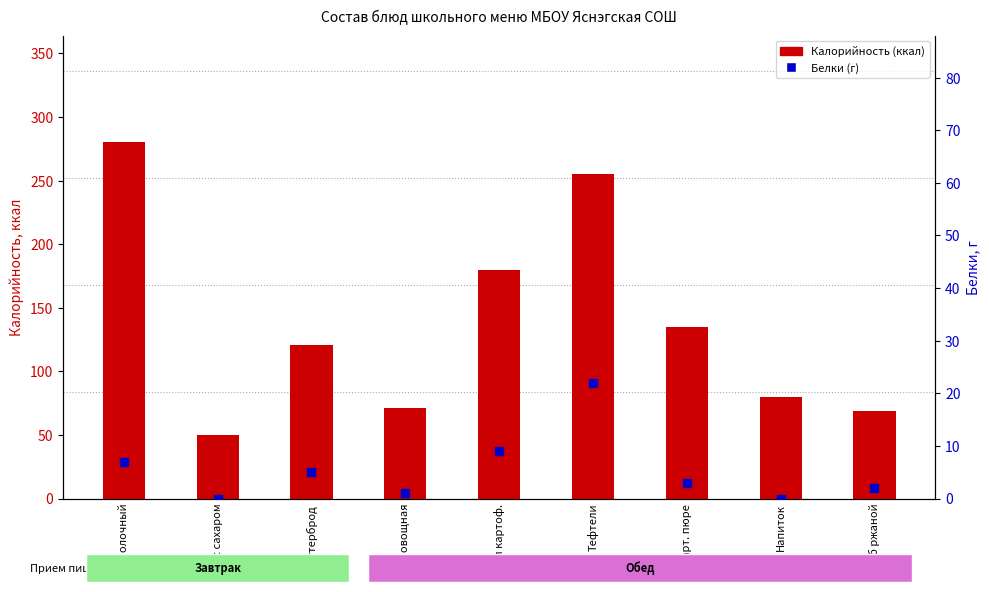

Which series reaches the minimum Y coordinate?

Белки (г)